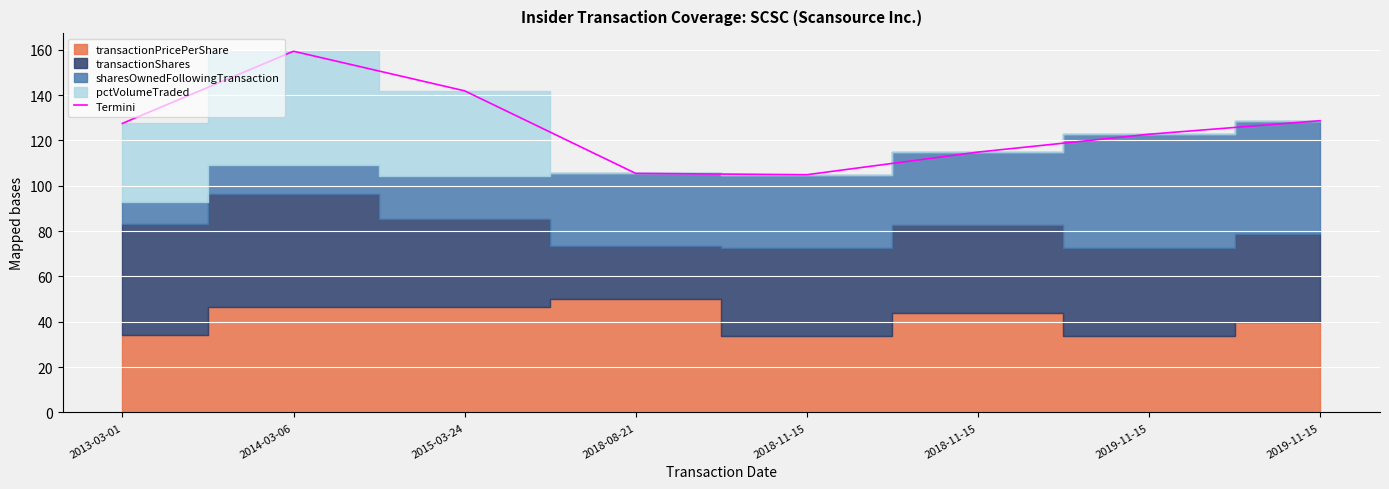

What value does the data have at 2019-11-15?

128.7